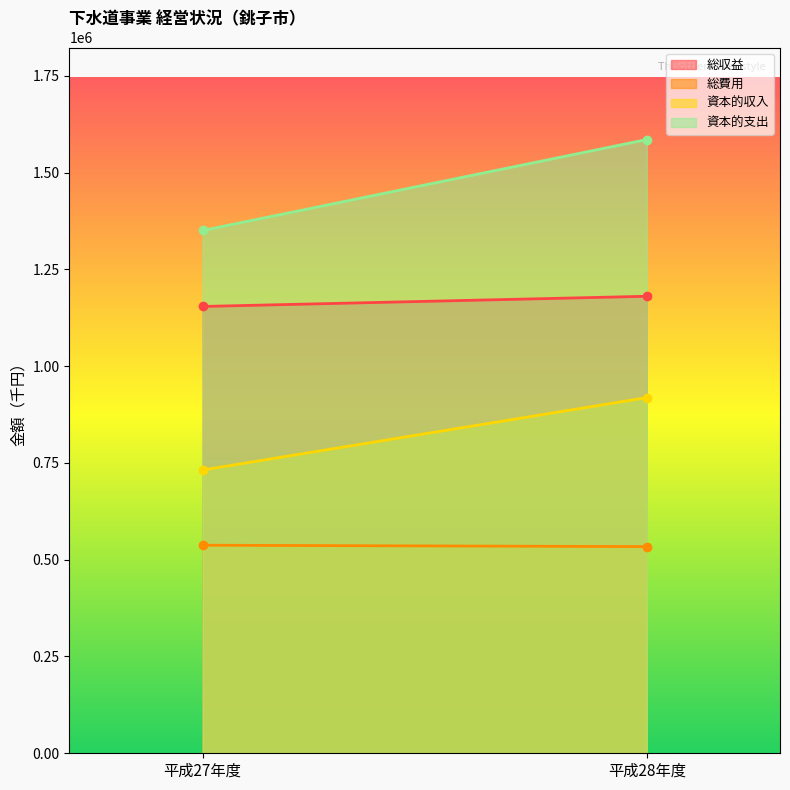

Rank the categories by 資本的支出 value from lowest to highest.

平成27年度, 平成28年度